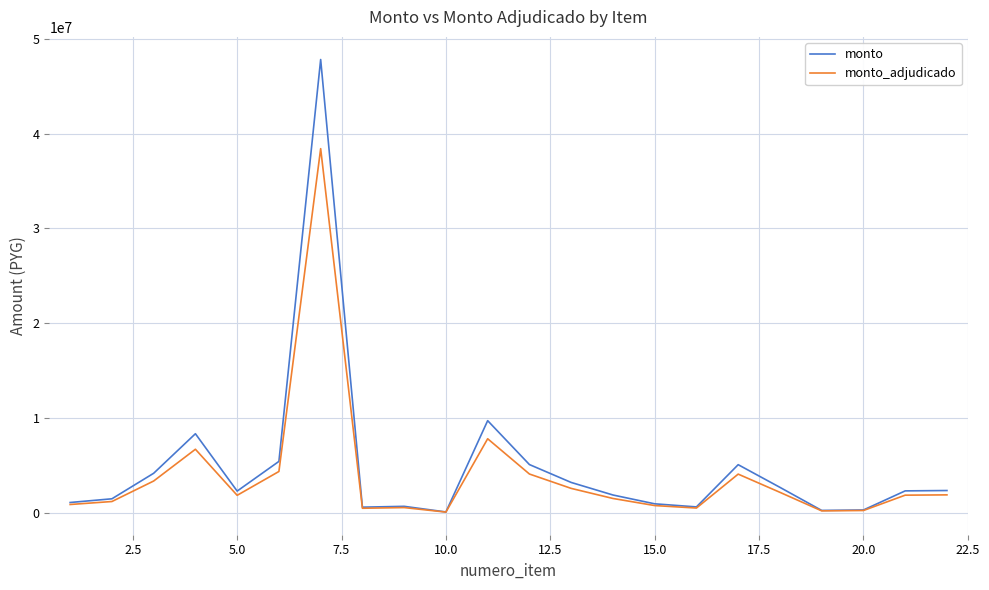

What is the maximum value for monto?

47826427